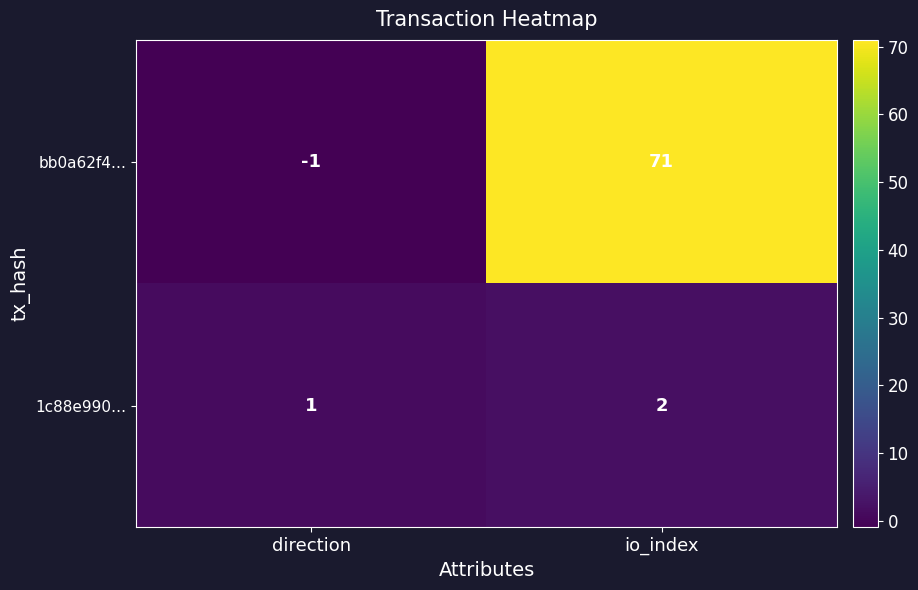

At which category does the chart reach its minimum across all series?

direction